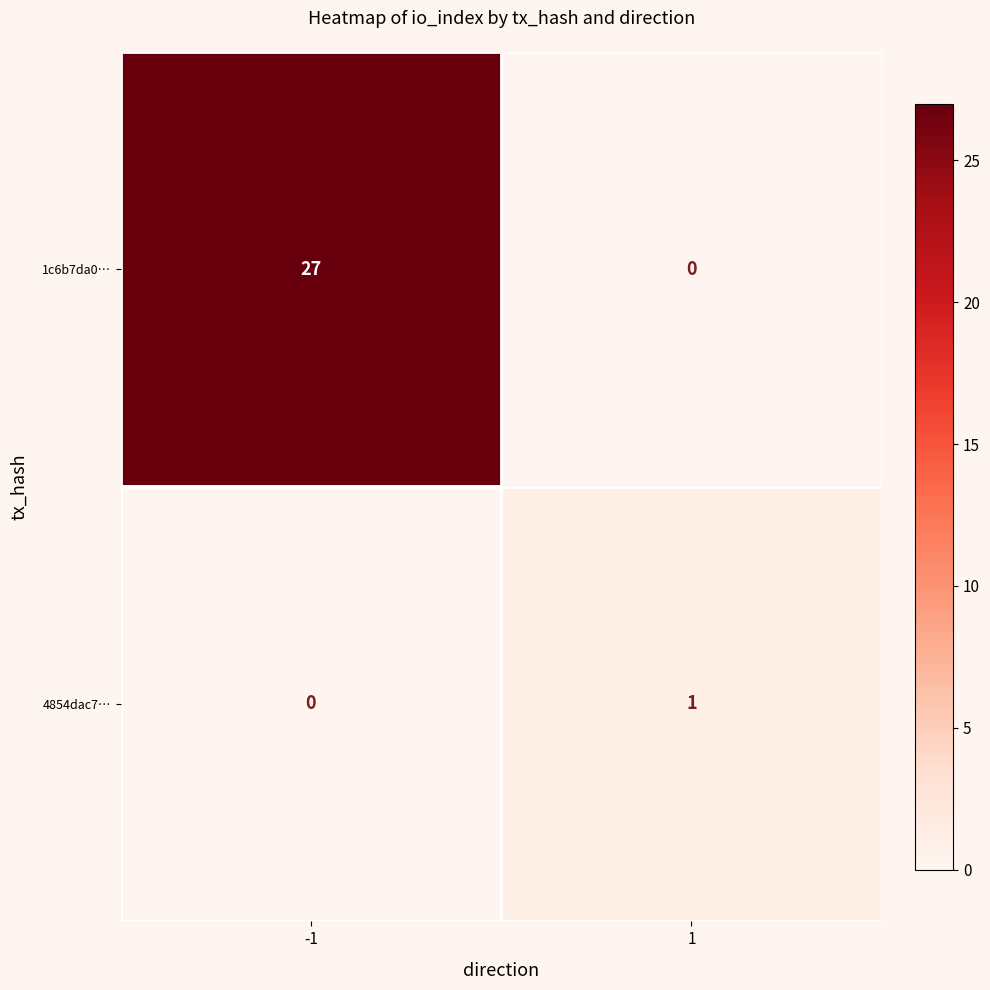

What is the spread (max minus min) of values at 1?

1